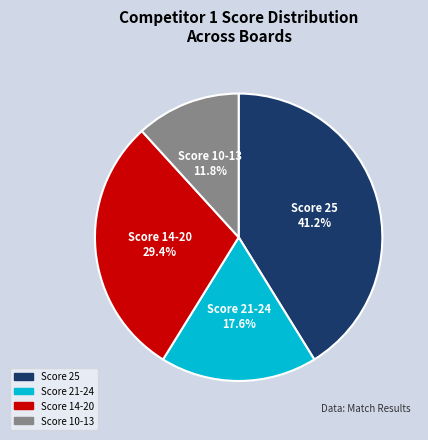

Is there a majority slice in this chart?

No